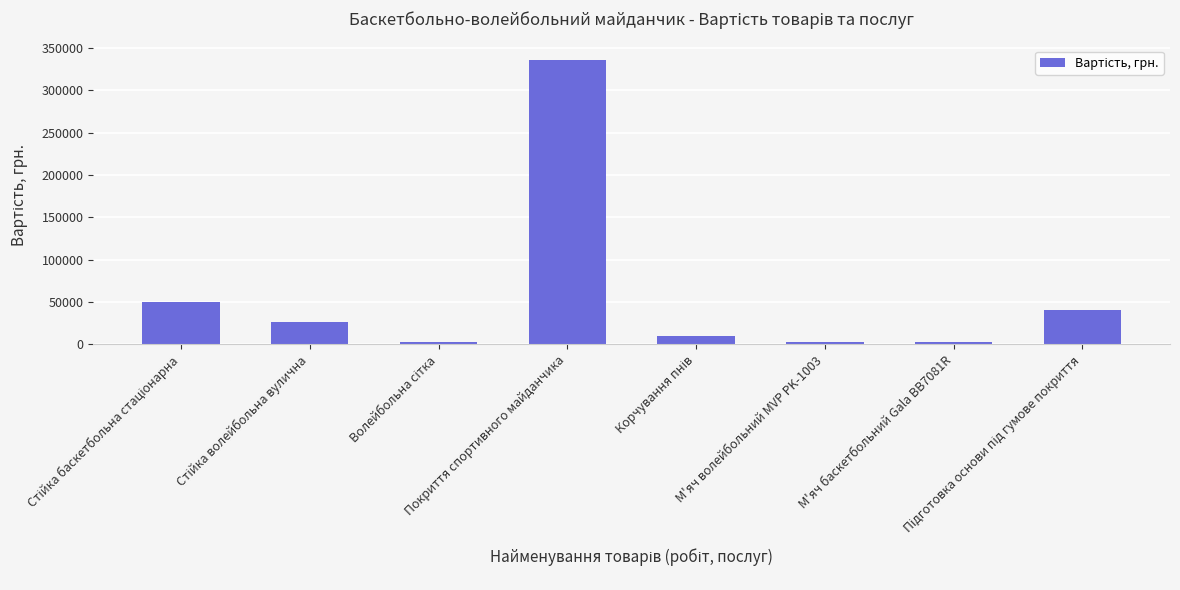

What is the average value?

58875